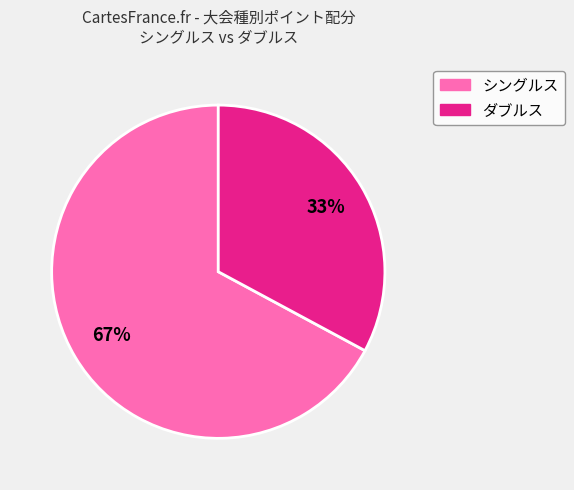

Is there a majority slice in this chart?

Yes